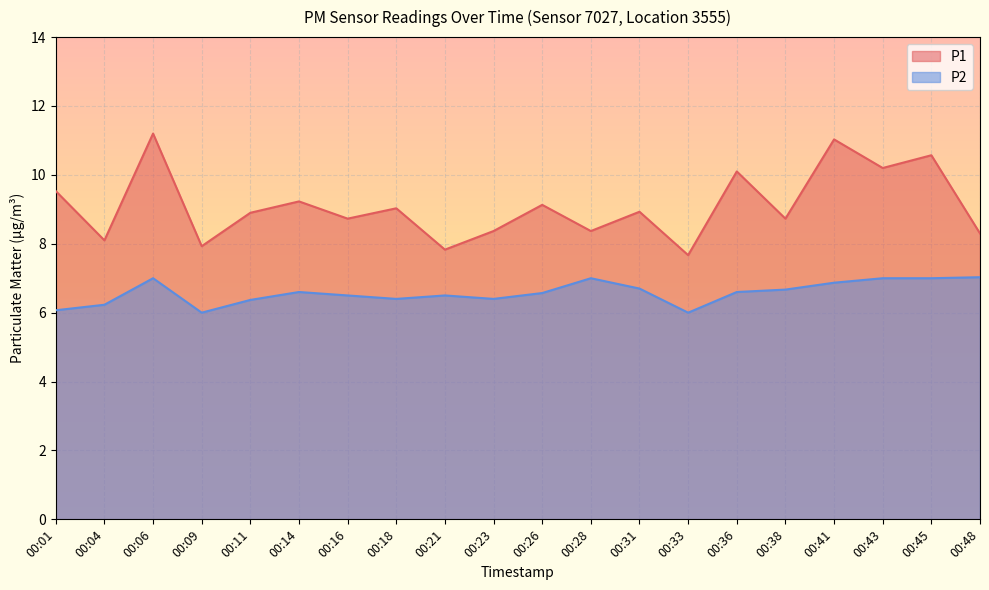

True or false: P2 has a value of 6.4 at 00:11.

True